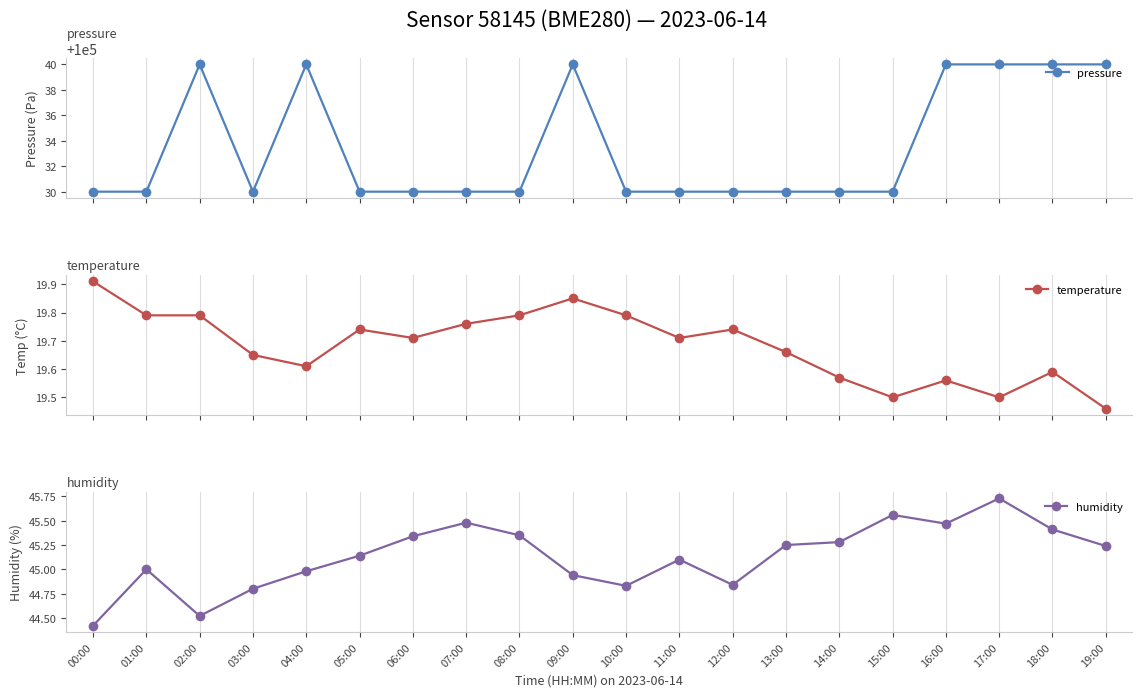

Between 03:00 and 13:00, which series saw the biggest shift?

humidity